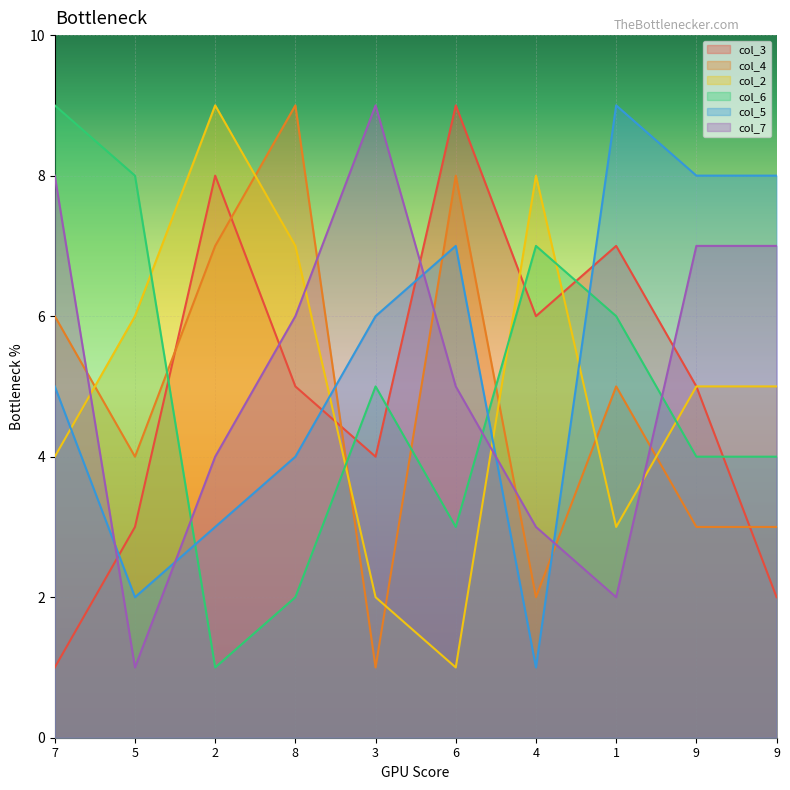

Reading left to right, transcribe all the data shown in this chart.

col_3: 7=1	5=3	2=8	8=5	3=4	6=9	4=6	1=7	9=5	9=2
col_4: 7=6	5=4	2=7	8=9	3=1	6=8	4=2	1=5	9=3	9=3
col_2: 7=4	5=6	2=9	8=7	3=2	6=1	4=8	1=3	9=5	9=5
col_6: 7=9	5=8	2=1	8=2	3=5	6=3	4=7	1=6	9=4	9=4
col_5: 7=5	5=2	2=3	8=4	3=6	6=7	4=1	1=9	9=8	9=8
col_7: 7=8	5=1	2=4	8=6	3=9	6=5	4=3	1=2	9=7	9=7